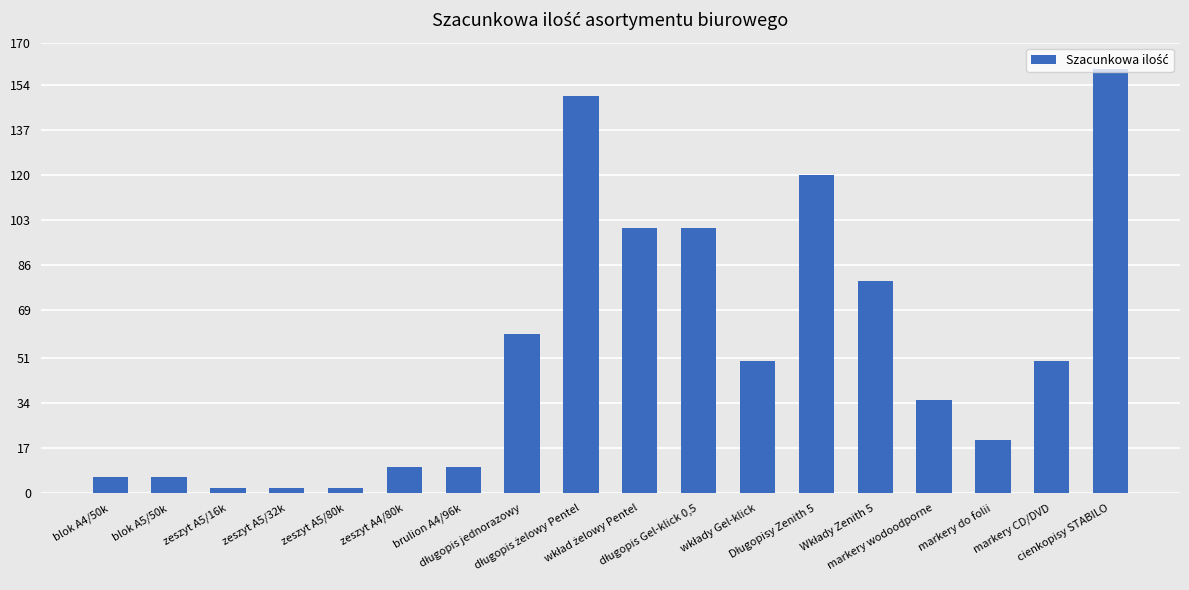

What is the average value?

54